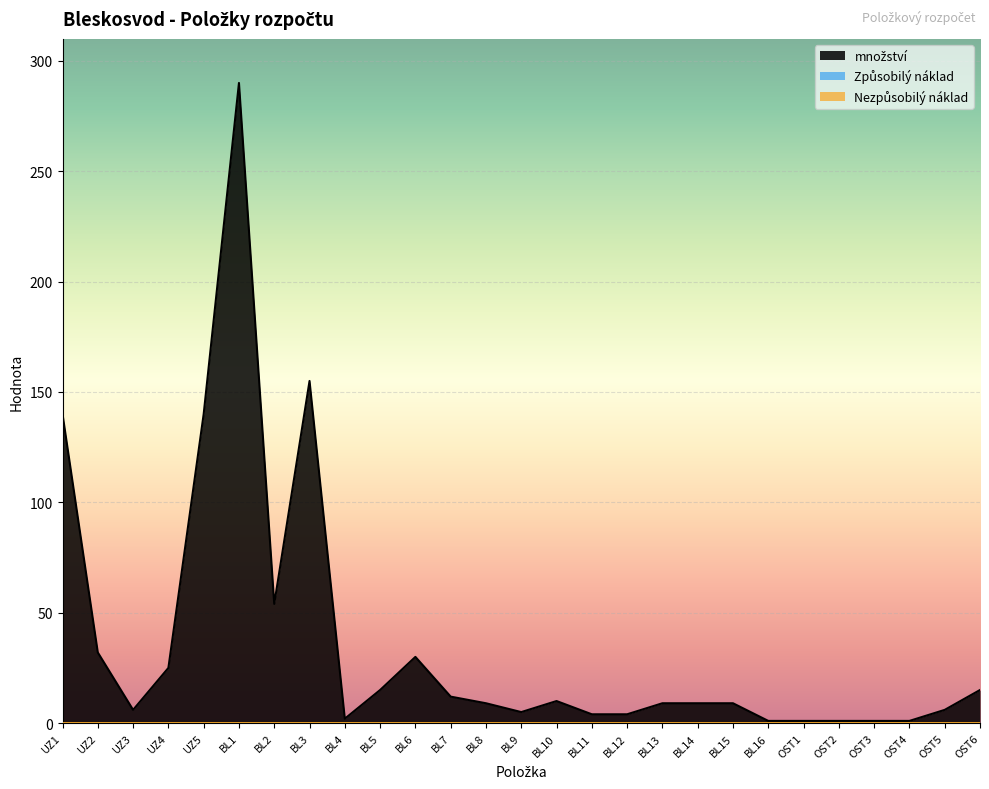

Which series has the largest total across all categories?

množství